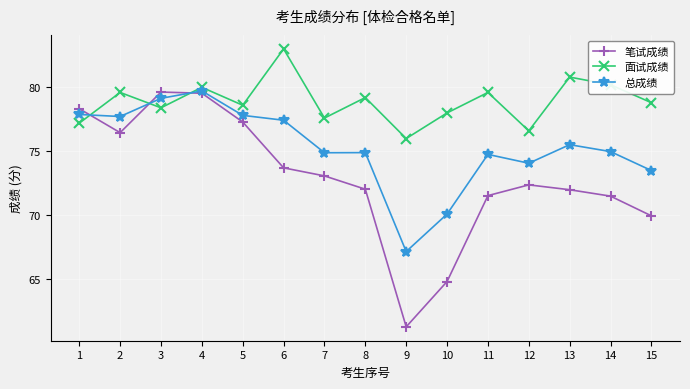

How many lines are shown in the chart?

3